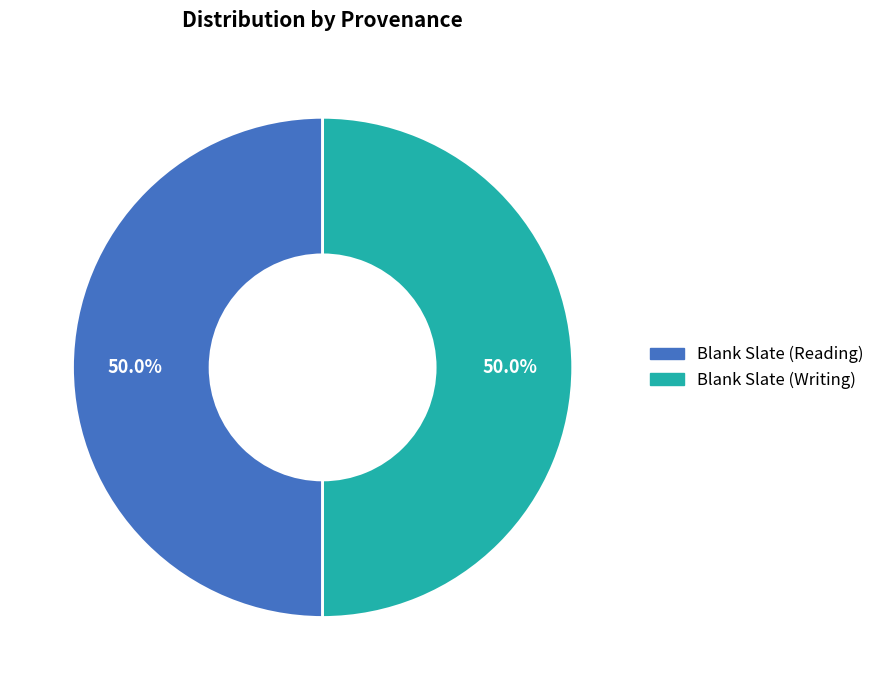

What percentage is the Blank Slate (Writing) slice, to the nearest percent?

50%